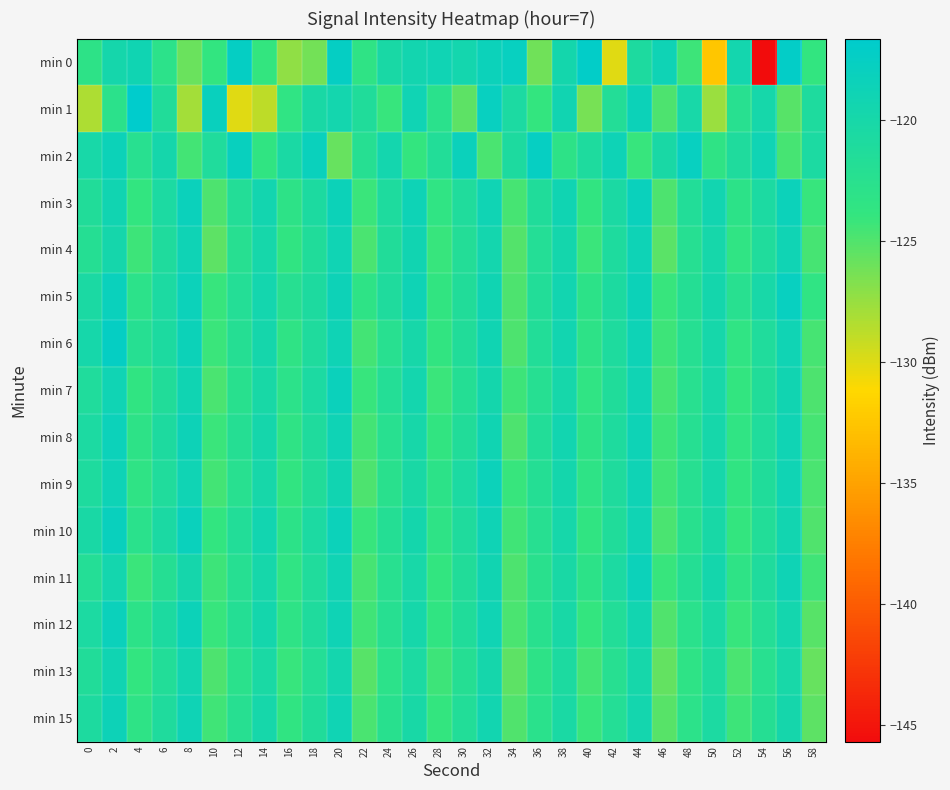

Reading left to right, extract all data points from this chart.

min 0: 0=-123.2	2=-119.7	4=-119.0	6=-122.9	8=-125.8	10=-123.8	12=-117.5	14=-124.0	16=-127.3	18=-126.2	20=-117.5	22=-123.4	24=-120.3	26=-119.4	28=-119.0	30=-119.6	32=-118.4	34=-117.8	36=-126.1	38=-119.7	40=-117.0	42=-130.1	44=-120.8	46=-118.8	48=-124.3	50=-132.5	52=-119.5	54=-145.7	56=-117.2	58=-123.8
min 1: 0=-128.3	2=-122.8	4=-116.6	6=-121.5	8=-128.0	10=-118.1	12=-130.1	14=-128.8	16=-123.5	18=-120.3	20=-119.5	22=-121.3	24=-124.1	26=-118.9	28=-122.7	30=-125.4	32=-117.8	34=-120.6	36=-123.9	38=-119.2	40=-126.3	42=-121.7	44=-118.5	46=-124.8	48=-120.1	50=-127.6	52=-122.4	54=-119.8	56=-125.2	58=-121.0
min 2: 0=-120.1	2=-118.5	4=-122.3	6=-119.7	8=-124.5	10=-121.2	12=-117.9	14=-123.6	16=-120.4	18=-118.2	20=-125.8	22=-122.1	24=-119.5	26=-123.9	28=-121.6	30=-118.3	32=-124.7	34=-120.9	36=-117.6	38=-123.2	40=-121.0	42=-118.7	44=-124.1	46=-120.3	48=-117.8	50=-123.4	52=-121.1	54=-118.9	56=-124.6	58=-120.7
min 3: 0=-121.5	2=-119.2	4=-123.8	6=-120.6	8=-118.3	10=-124.9	12=-121.7	14=-119.4	16=-123.1	18=-120.8	20=-118.5	22=-124.2	24=-121.0	26=-118.7	28=-123.5	30=-121.2	32=-119.0	34=-124.6	36=-121.3	38=-119.1	40=-123.7	42=-120.5	44=-118.2	46=-124.8	48=-121.6	50=-119.3	52=-123.0	54=-120.7	56=-118.4	58=-124.1
min 4: 0=-122.0	2=-119.7	4=-124.3	6=-121.1	8=-118.8	10=-125.4	12=-122.2	14=-119.9	16=-123.6	18=-121.3	20=-119.0	22=-124.7	24=-121.5	26=-119.2	28=-124.0	30=-121.7	32=-119.5	34=-125.1	36=-121.8	38=-119.6	40=-124.2	42=-121.0	44=-118.7	46=-125.3	48=-122.1	50=-119.8	52=-123.5	54=-121.2	56=-118.9	58=-124.6
min 5: 0=-120.5	2=-118.2	4=-122.9	6=-120.7	8=-118.4	10=-124.0	12=-121.8	14=-119.5	16=-122.2	18=-120.9	20=-118.6	22=-123.3	24=-121.1	26=-118.8	28=-123.7	30=-121.4	32=-119.1	34=-124.8	36=-121.6	38=-119.3	40=-123.0	42=-120.8	44=-118.5	46=-124.1	48=-121.9	50=-119.6	52=-122.3	54=-120.1	56=-117.8	58=-123.5
min 6: 0=-119.8	2=-117.5	4=-122.1	6=-120.8	8=-118.5	10=-124.2	12=-122.0	14=-119.7	16=-123.4	18=-121.1	20=-118.8	22=-124.5	24=-122.3	26=-120.0	28=-123.7	30=-121.4	32=-119.1	34=-124.8	36=-121.6	38=-119.3	40=-123.2	42=-121.0	44=-118.7	46=-124.3	48=-122.1	50=-119.8	52=-123.5	54=-121.2	56=-118.9	58=-124.6
min 7: 0=-121.2	2=-118.9	4=-123.6	6=-121.4	8=-119.1	10=-124.7	12=-122.5	14=-120.2	16=-122.9	18=-120.6	20=-118.3	22=-124.0	24=-121.8	26=-119.5	28=-124.2	30=-121.9	32=-119.6	34=-124.3	36=-122.1	38=-119.8	40=-123.5	42=-121.3	44=-119.0	46=-124.6	48=-122.4	50=-120.1	52=-123.8	54=-121.5	56=-119.2	58=-124.9
min 8: 0=-120.7	2=-118.4	4=-123.1	6=-120.9	8=-118.6	10=-124.2	12=-122.0	14=-119.7	16=-123.4	18=-121.1	20=-118.8	22=-124.5	24=-122.3	26=-120.0	28=-123.7	30=-121.4	32=-119.1	34=-124.8	36=-121.6	38=-119.3	40=-123.2	42=-121.0	44=-118.7	46=-124.3	48=-122.1	50=-119.8	52=-123.5	54=-121.2	56=-118.9	58=-124.6
min 9: 0=-121.0	2=-118.7	4=-123.4	6=-121.2	8=-118.9	10=-124.5	12=-122.3	14=-120.0	16=-123.7	18=-121.5	20=-119.2	22=-124.9	24=-122.6	26=-120.3	28=-123.0	30=-120.7	32=-118.4	34=-124.1	36=-121.9	38=-119.6	40=-123.3	42=-121.1	44=-118.8	46=-124.4	48=-122.2	50=-119.9	52=-123.6	54=-121.3	56=-119.0	58=-124.7
min 10: 0=-120.3	2=-118.0	4=-122.7	6=-120.5	8=-118.2	10=-123.8	12=-121.6	14=-119.3	16=-123.0	18=-120.7	20=-118.4	22=-124.1	24=-121.9	26=-119.6	28=-123.3	30=-121.1	32=-118.8	34=-124.4	36=-122.2	38=-119.9	40=-123.6	42=-121.3	44=-119.0	46=-124.7	48=-122.5	50=-120.2	52=-123.9	54=-121.6	56=-119.3	58=-125.0
min 11: 0=-121.8	2=-119.5	4=-124.2	6=-122.0	8=-119.7	10=-124.3	12=-122.1	14=-119.8	16=-123.5	18=-121.2	20=-118.9	22=-124.6	24=-122.4	26=-120.1	28=-123.8	30=-121.5	32=-119.2	34=-124.9	36=-122.6	38=-120.3	40=-123.0	42=-120.7	44=-118.4	46=-124.1	48=-121.9	50=-119.6	52=-123.3	54=-121.1	56=-118.8	58=-124.4
min 12: 0=-120.6	2=-118.3	4=-123.0	6=-120.8	8=-118.5	10=-124.1	12=-121.9	14=-119.6	16=-123.3	18=-121.1	20=-118.8	22=-124.4	24=-122.2	26=-119.9	28=-123.6	30=-121.3	32=-119.0	34=-124.7	36=-122.5	38=-120.2	40=-123.9	42=-121.6	44=-119.3	46=-125.0	48=-122.7	50=-120.4	52=-124.1	54=-121.8	56=-119.5	58=-125.2
min 13: 0=-121.4	2=-119.1	4=-123.8	6=-121.6	8=-119.3	10=-124.9	12=-122.7	14=-120.4	16=-124.1	18=-121.8	20=-119.5	22=-125.2	24=-122.9	26=-120.6	28=-124.3	30=-122.0	32=-119.7	34=-125.4	36=-123.1	38=-120.8	40=-124.5	42=-122.2	44=-119.9	46=-125.6	48=-123.3	50=-121.0	52=-124.7	54=-122.4	56=-120.1	58=-125.8
min 15: 0=-120.9	2=-118.6	4=-123.3	6=-121.1	8=-118.8	10=-124.4	12=-122.2	14=-119.9	16=-123.6	18=-121.3	20=-119.0	22=-124.7	24=-122.5	26=-120.2	28=-123.9	30=-121.6	32=-119.3	34=-125.0	36=-122.7	38=-120.4	40=-124.1	42=-121.8	44=-119.5	46=-125.2	48=-122.9	50=-120.6	52=-124.3	54=-122.0	56=-119.7	58=-125.4